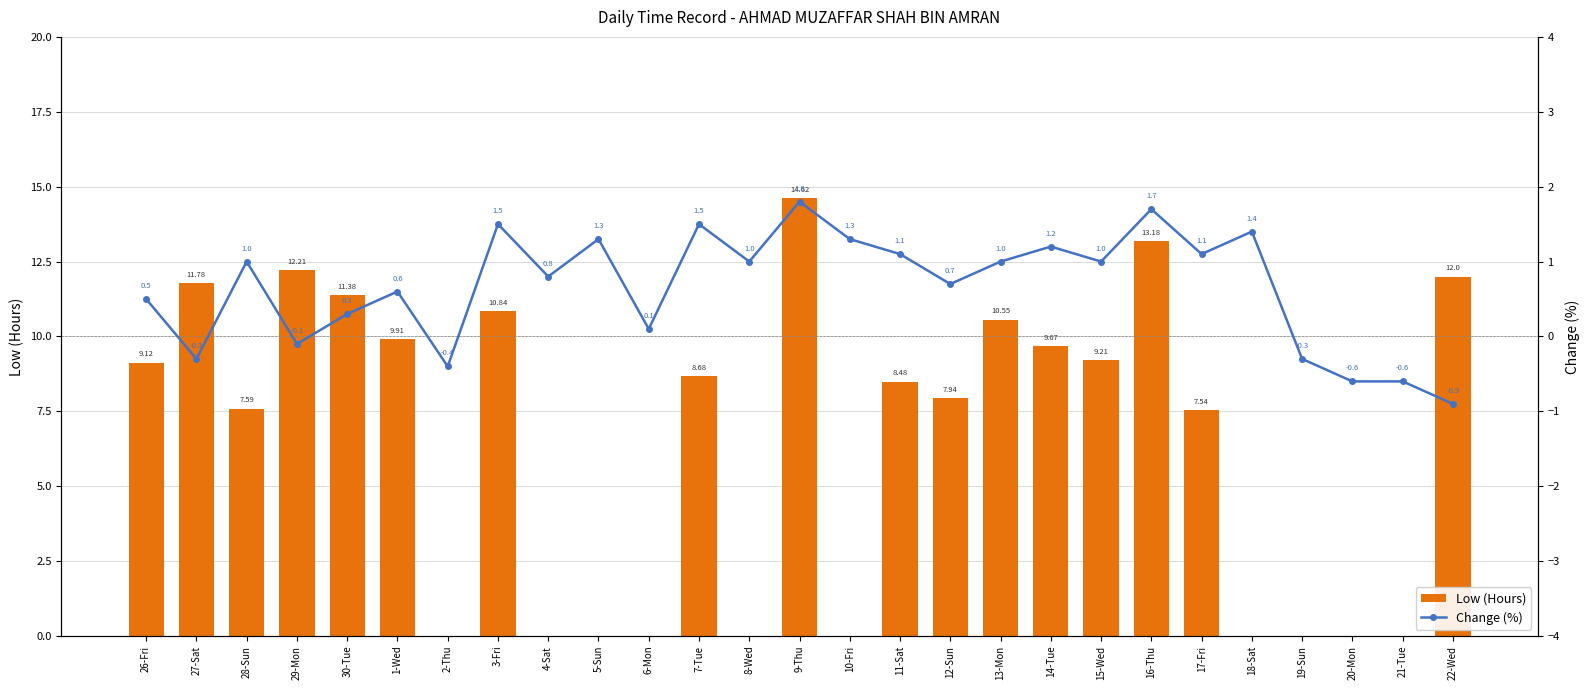

At which label is Change (%) closest to 0?

29-Mon